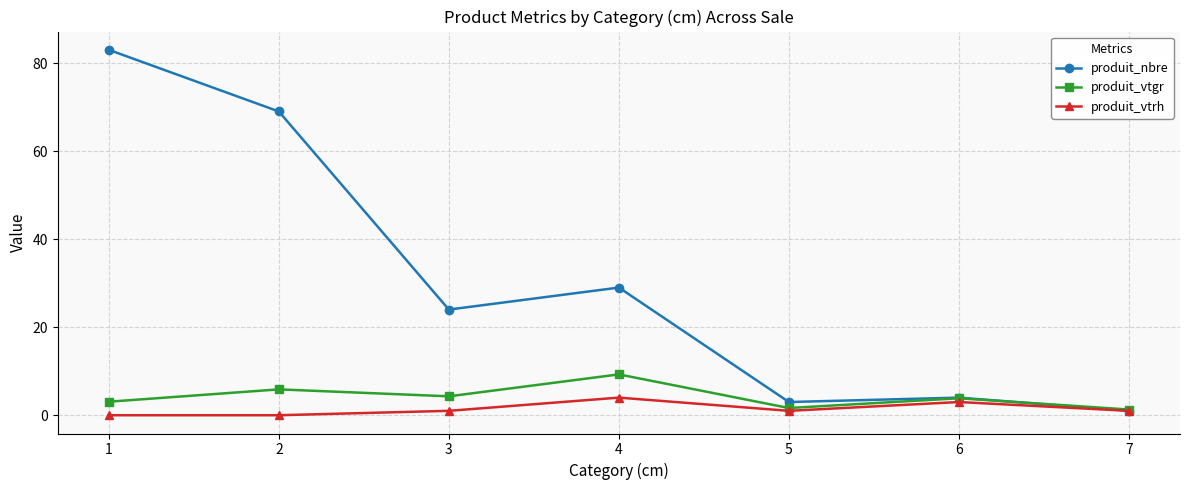

True or false: produit_vtgr has more than 1 interior local peaks.

True